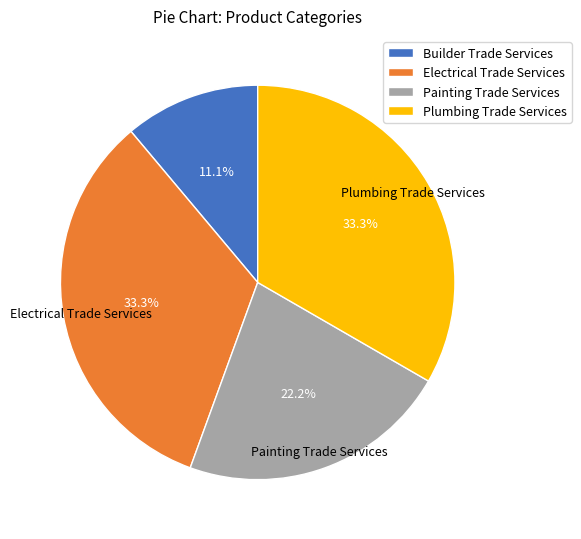

Is there any slice that represents more than half of the pie?

No